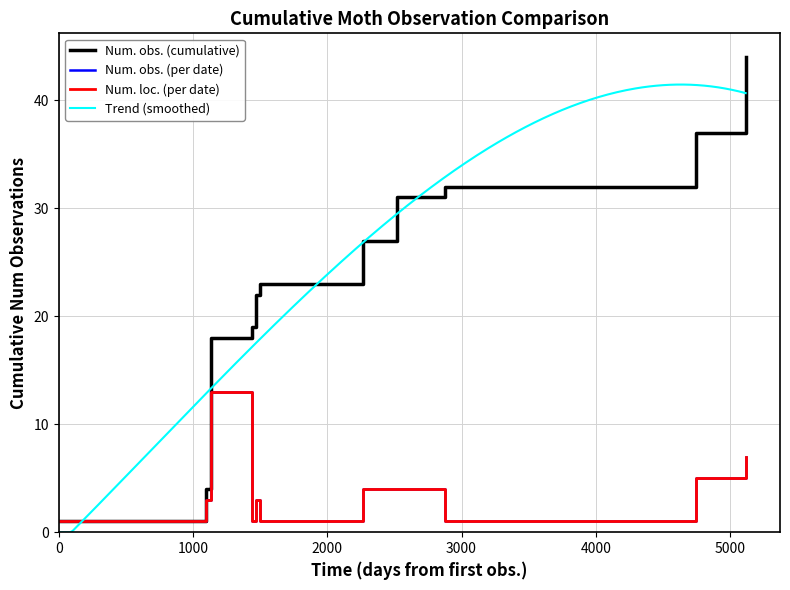

What is the sum of all values?

262